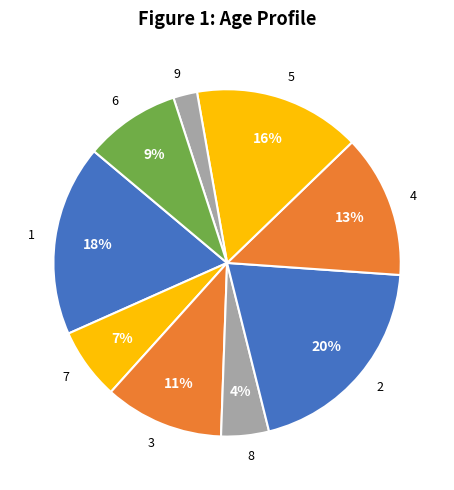

Which slice is the smallest?

9